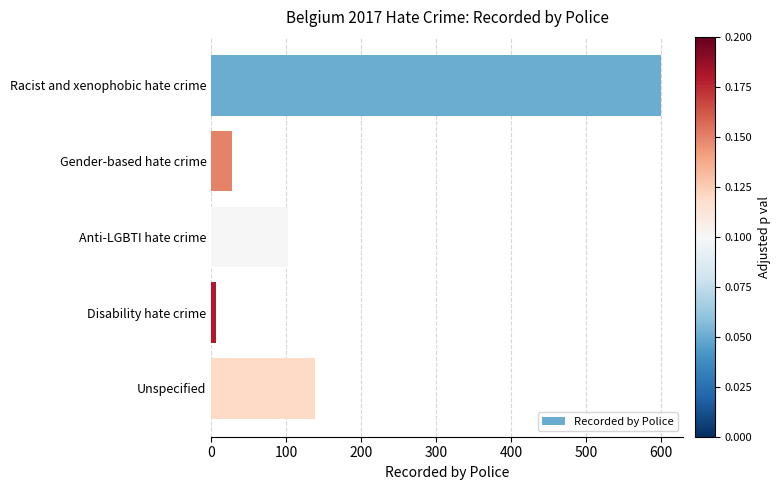

Is it true that the value at Racist and xenophobic hate crime is 600?

True